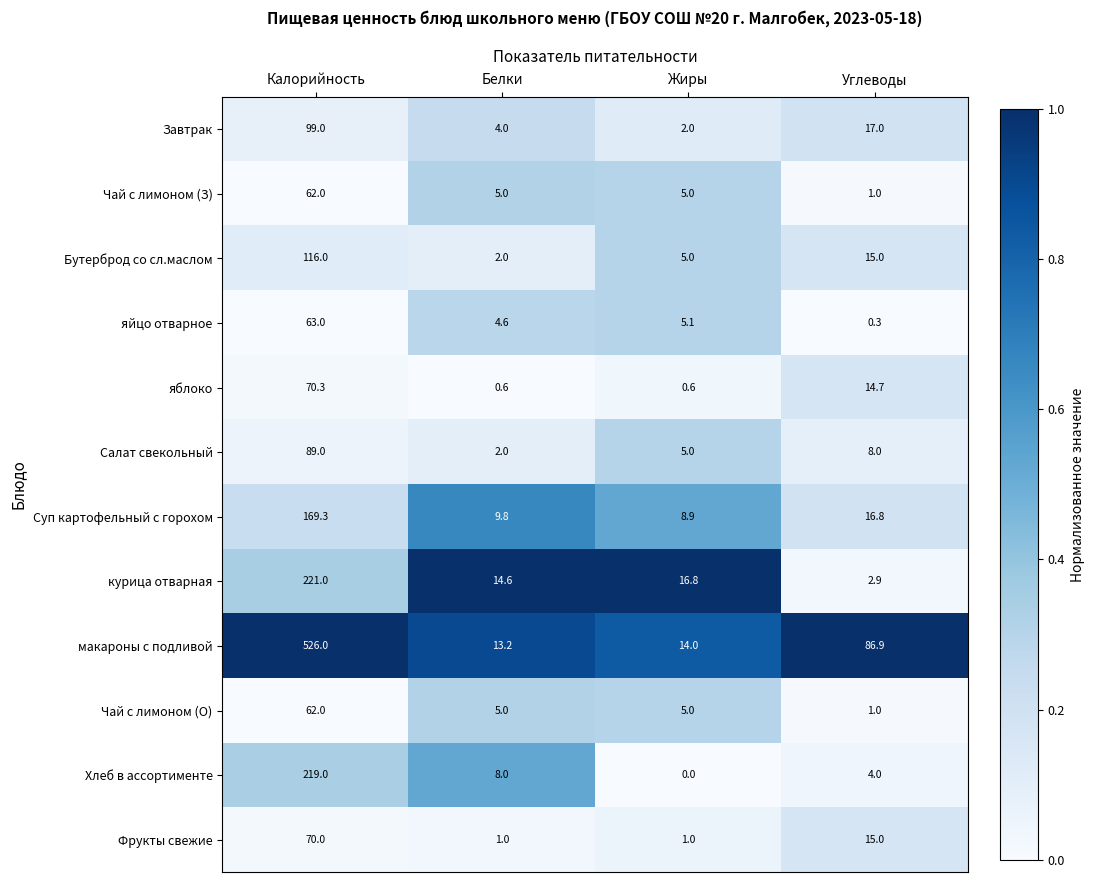

What is the total value across all series at Жиры?

68.4